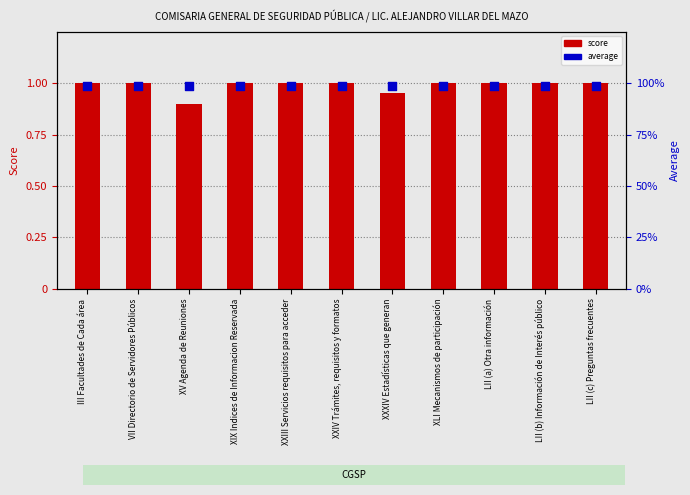

At which category is the sum across all series the highest?

III Facultades de Cada área